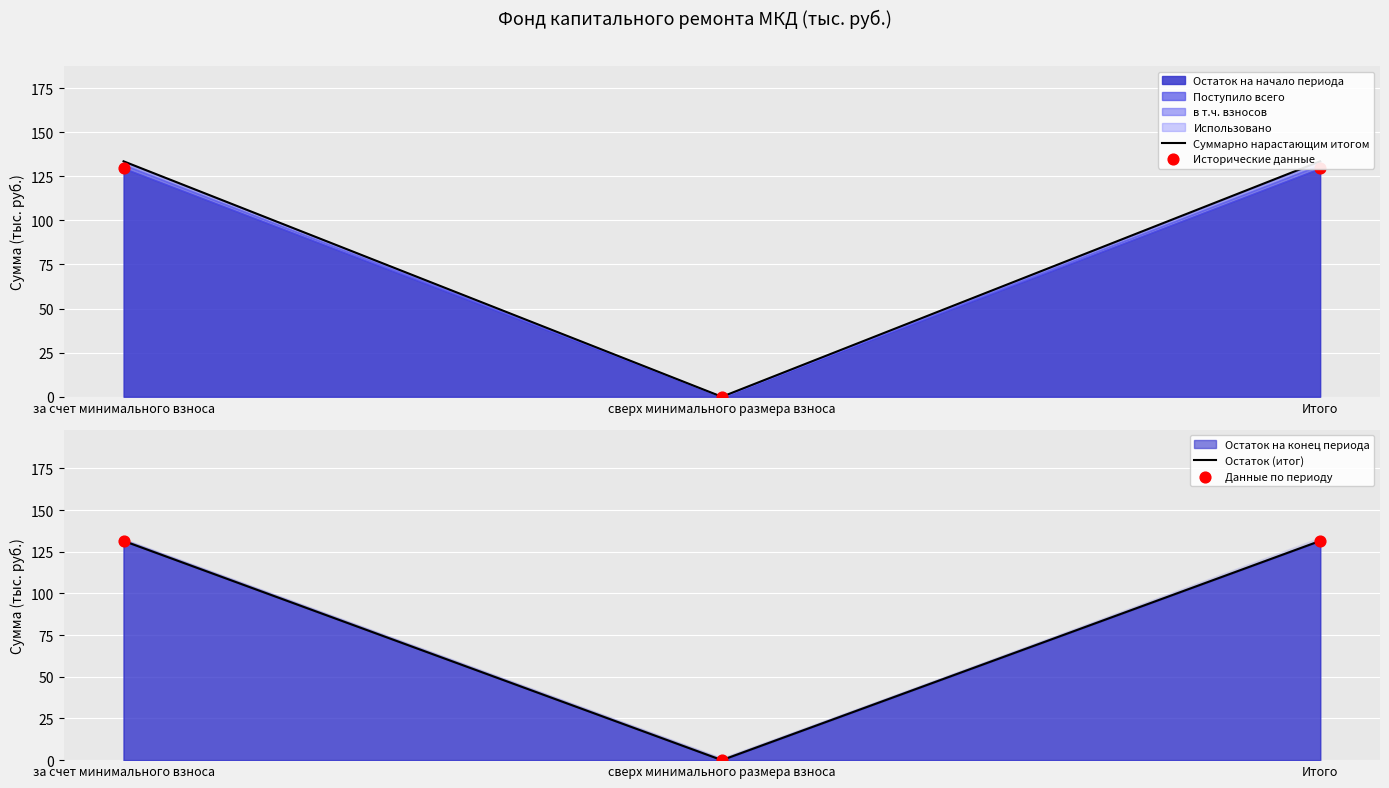

Is the value of Исторические данные at сверх минимального размера взноса greater than the value of Суммарно нарастающим итогом at за счет минимального взноса?

No